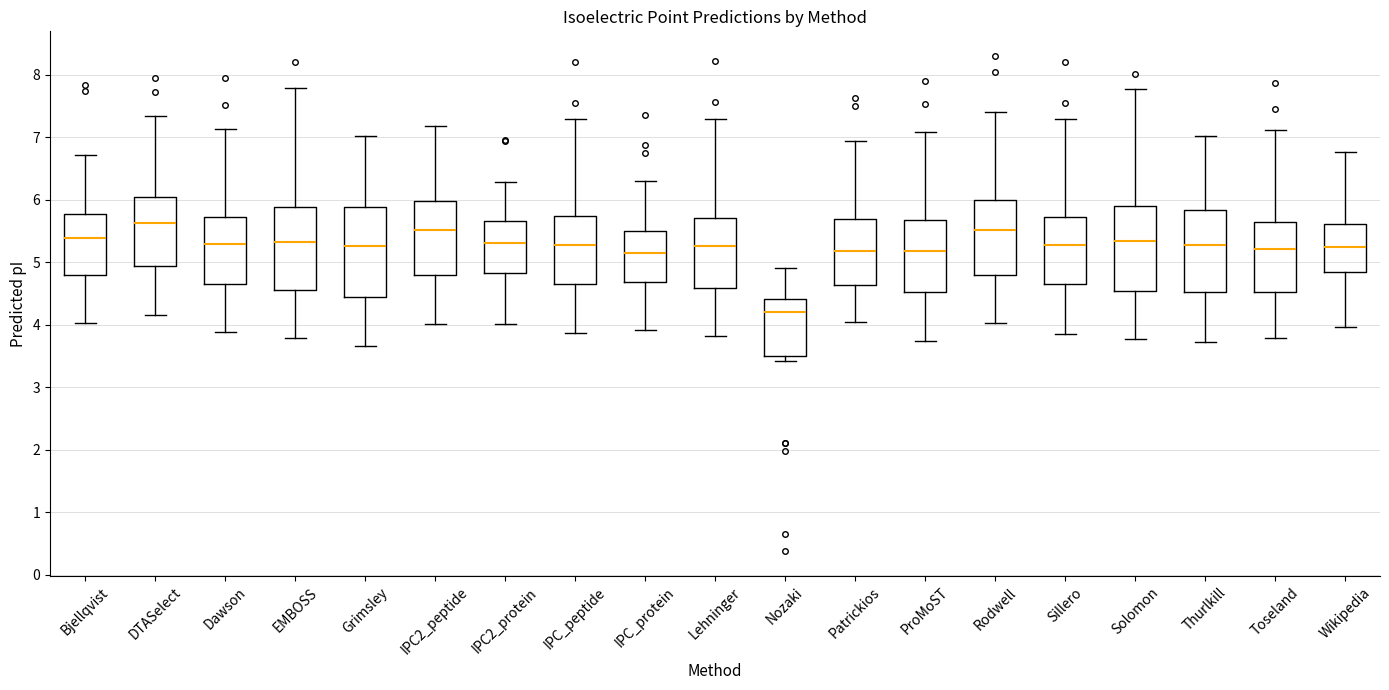

Reading left to right, transcribe this box plot: for each box, give where its median line is, the range the box spans, and where its two whiskers end, as read against the y-axis. The values are not printed on the chart, so give them approximately, as read against the axis.

Bjellqvist: median 5.4, box 4.8 to 5.8, whiskers 4.0 to 6.7
DTASelect: median 5.6, box 4.9 to 6.0, whiskers 4.2 to 7.3
Dawson: median 5.3, box 4.6 to 5.7, whiskers 3.9 to 7.1
EMBOSS: median 5.3, box 4.6 to 5.9, whiskers 3.8 to 7.8
Grimsley: median 5.3, box 4.4 to 5.9, whiskers 3.7 to 7.0
IPC2_peptide: median 5.5, box 4.8 to 6.0, whiskers 4.0 to 7.2
IPC2_protein: median 5.3, box 4.8 to 5.7, whiskers 4.0 to 6.3
IPC_peptide: median 5.3, box 4.6 to 5.7, whiskers 3.9 to 7.3
IPC_protein: median 5.2, box 4.7 to 5.5, whiskers 3.9 to 6.3
Lehninger: median 5.3, box 4.6 to 5.7, whiskers 3.8 to 7.3
Nozaki: median 4.2, box 3.5 to 4.4, whiskers 3.4 to 4.9
Patrickios: median 5.2, box 4.6 to 5.7, whiskers 4.1 to 6.9
ProMoST: median 5.2, box 4.5 to 5.7, whiskers 3.7 to 7.1
Rodwell: median 5.5, box 4.8 to 6.0, whiskers 4.0 to 7.4
Sillero: median 5.3, box 4.6 to 5.7, whiskers 3.9 to 7.3
Solomon: median 5.3, box 4.5 to 5.9, whiskers 3.8 to 7.8
Thurlkill: median 5.3, box 4.5 to 5.8, whiskers 3.7 to 7.0
Toseland: median 5.2, box 4.5 to 5.6, whiskers 3.8 to 7.1
Wikipedia: median 5.2, box 4.8 to 5.6, whiskers 4.0 to 6.8